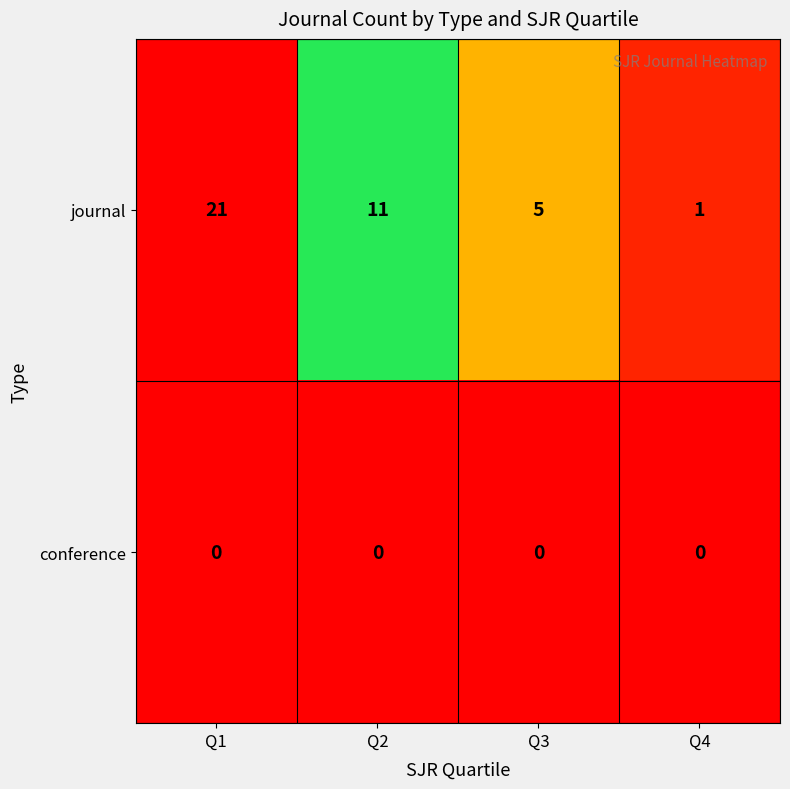

Which category has the highest value in the journal series?

Q1